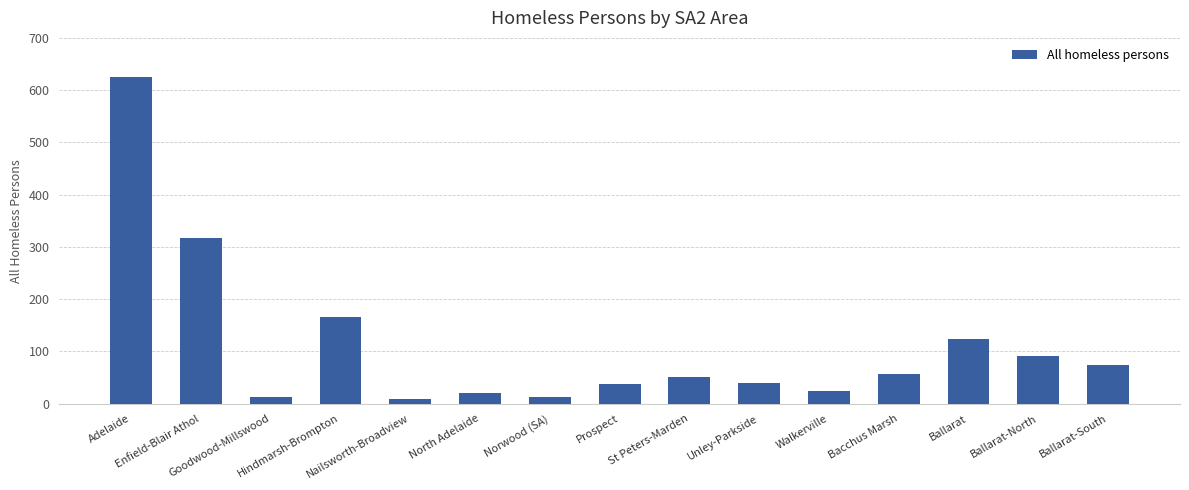

What is the greatest value displayed?

626